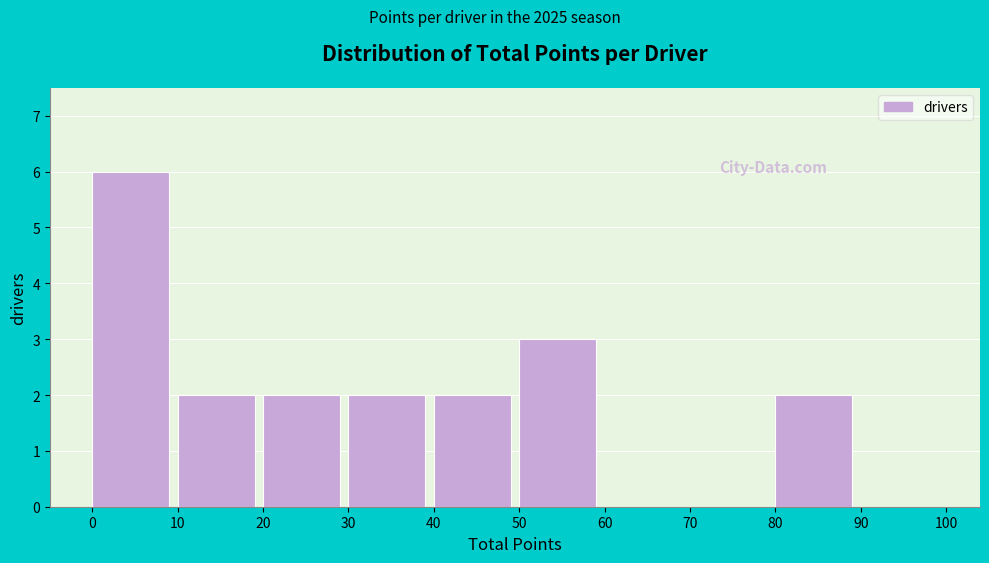

Over which range of the x-axis is the bar tallest?

0 to 10